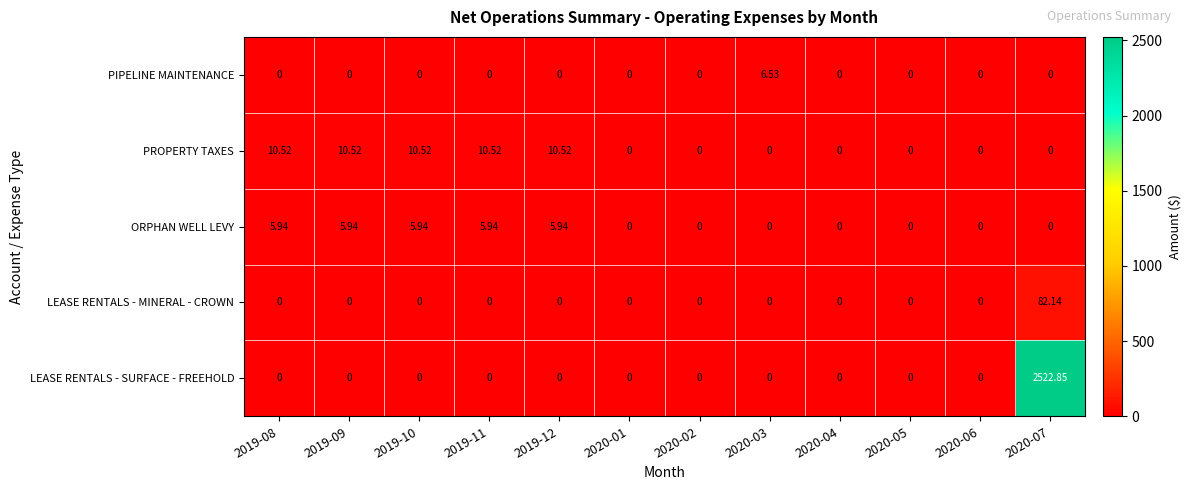

Which series has the largest total across all categories?

LEASE RENTALS - SURFACE - FREEHOLD